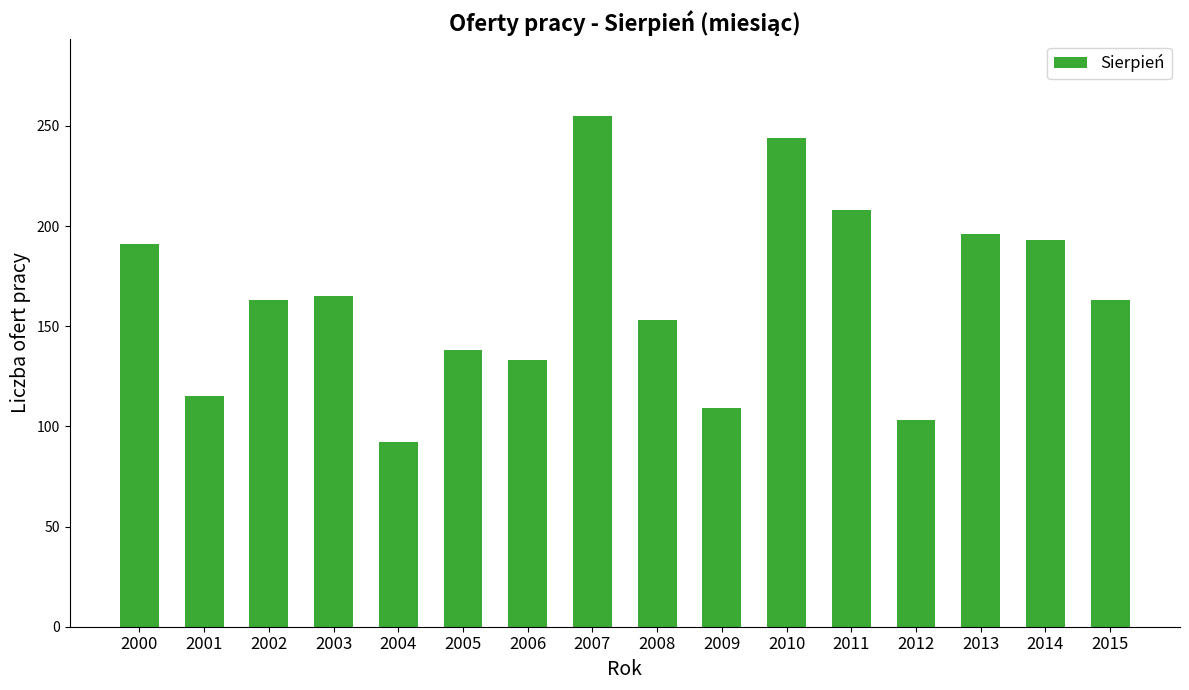

Reading left to right, what are all the values shown in this chart?

191	115	163	165	92	138	133	255	153	109	244	208	103	196	193	163